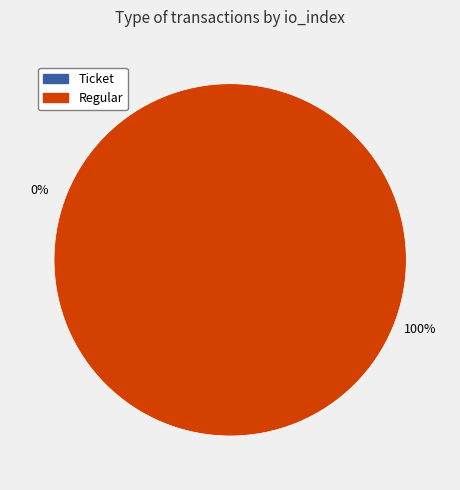

True or false: Regular (index 21) accounts for 94% of the total.

False